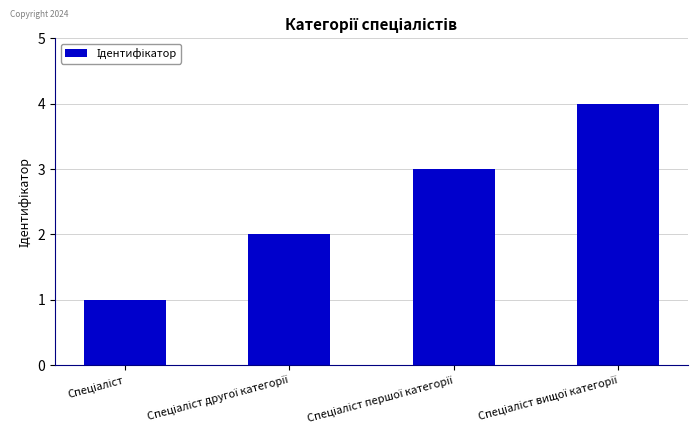

What is the greatest value displayed?

4